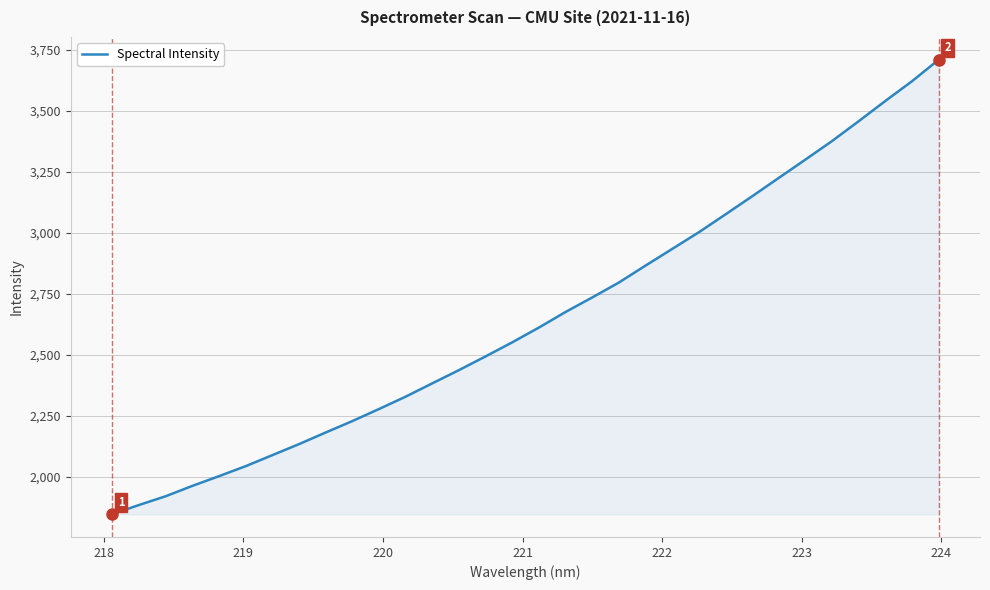

How many lines are shown in the chart?

1